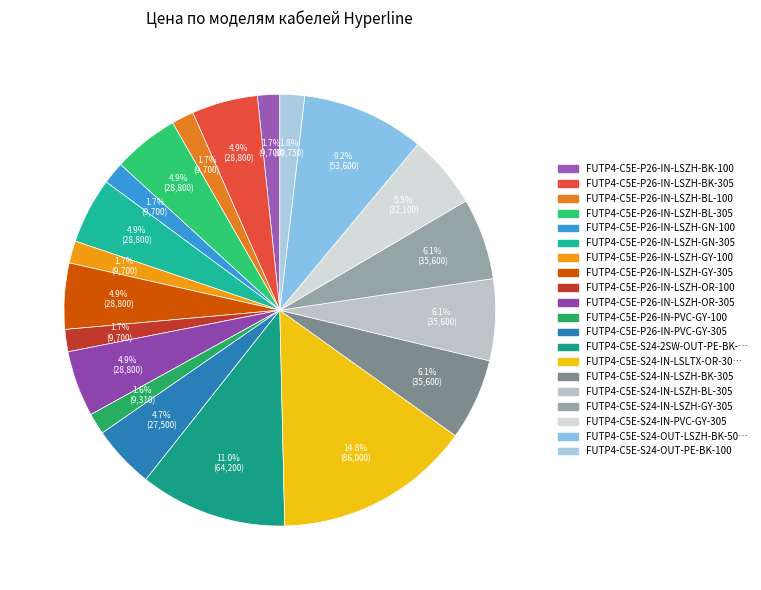

How many segments does this pie chart have?

20